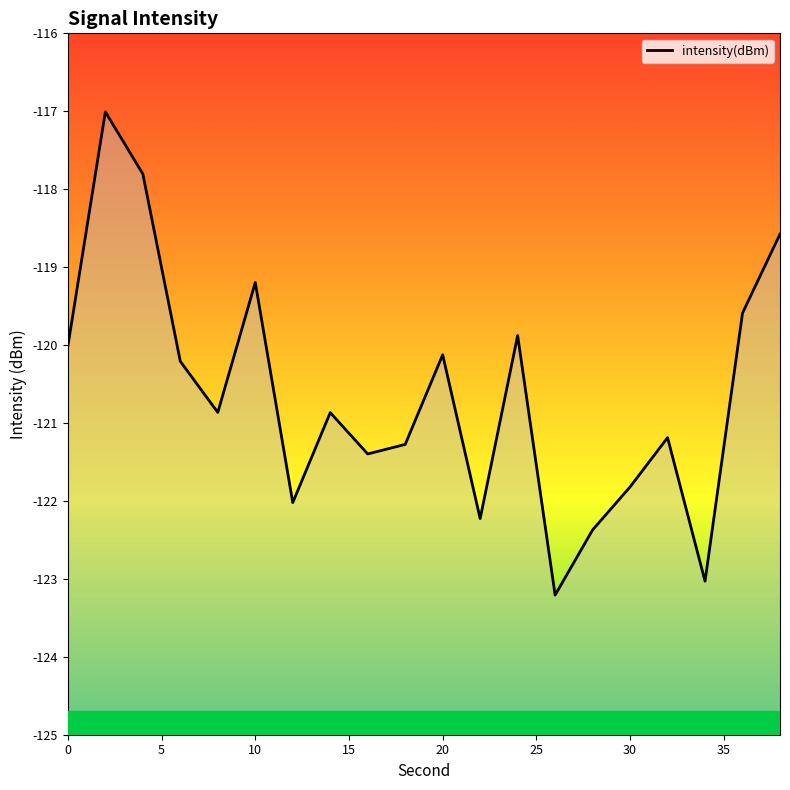

How many interior local peaks (higher than both neighbors) does the data have?

6